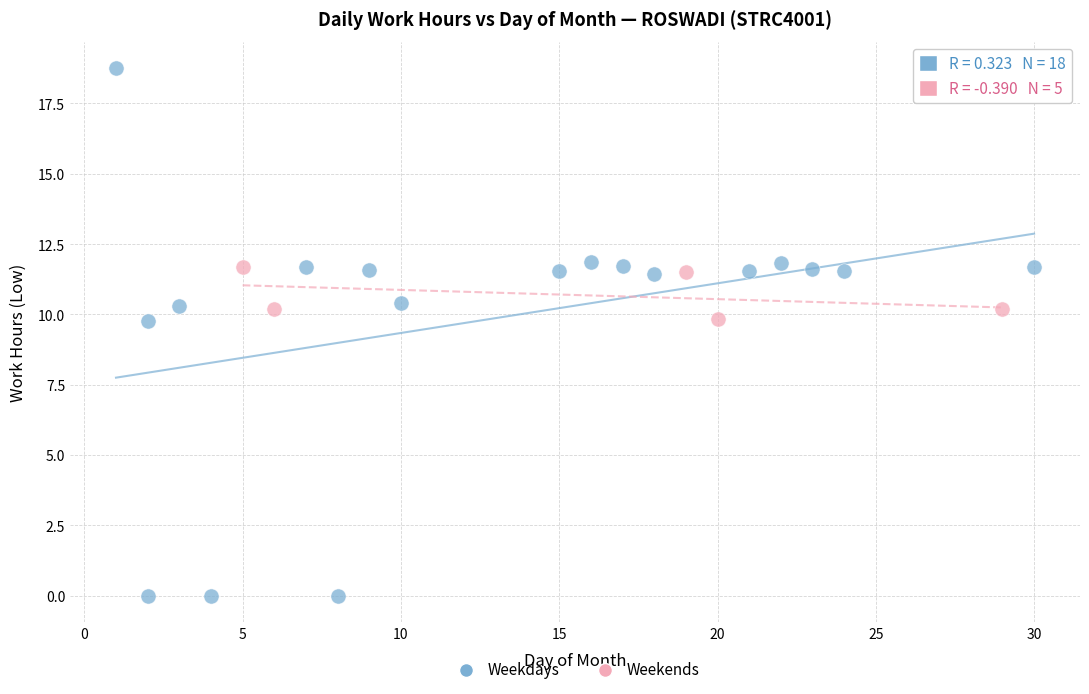

Which series reaches the minimum Y coordinate?

Weekdays